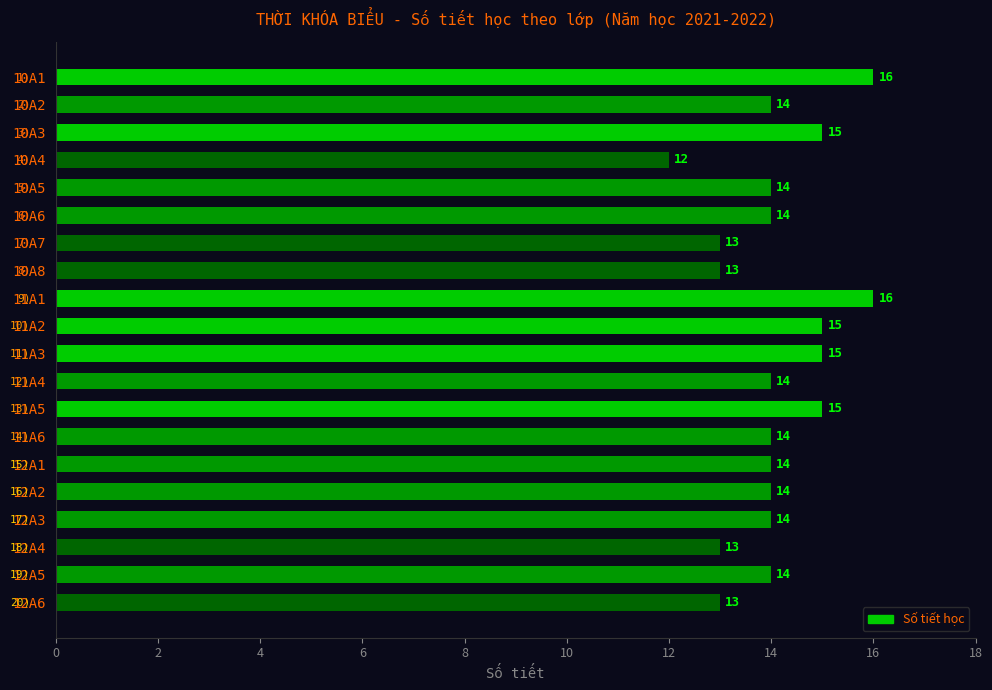

Are the bars grouped side by side (vs. stacked)?

No